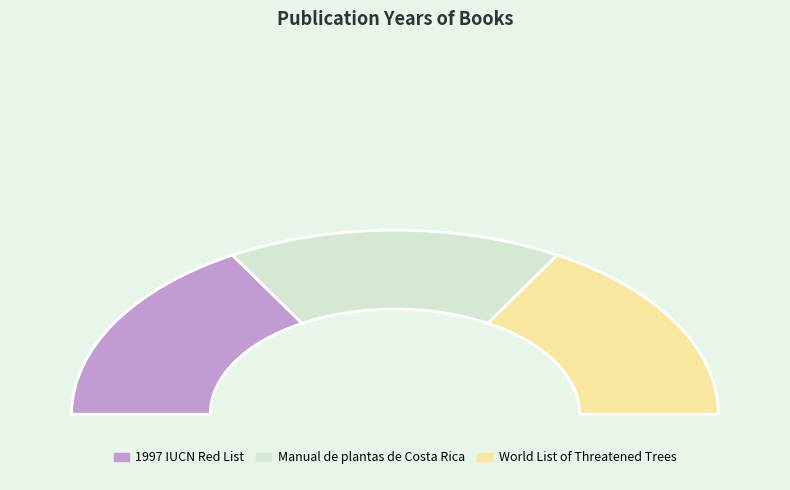

To the nearest percent, what is the average slice percentage?

33%